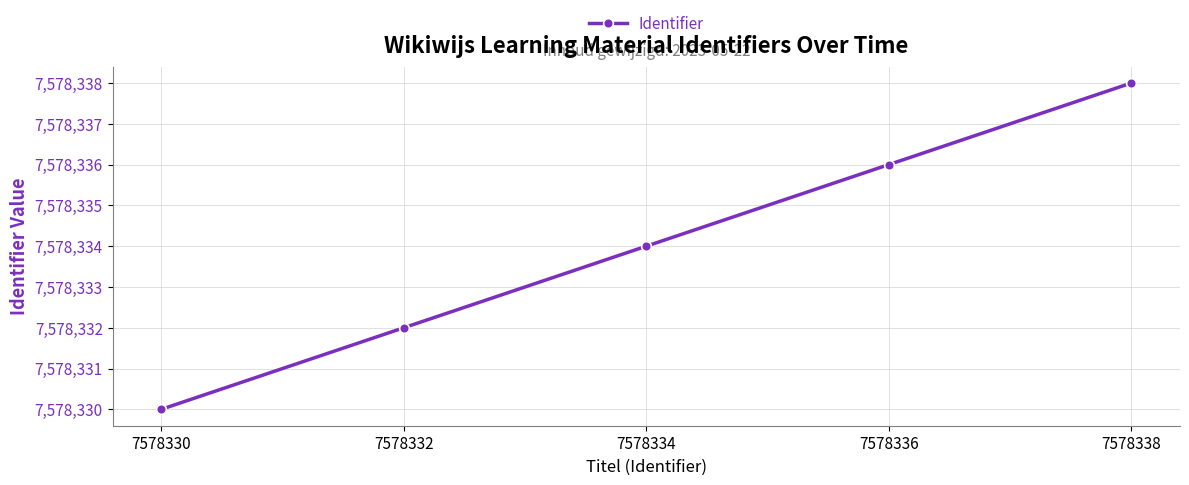

What is the change in value from 7578330 to 7578336?

+6